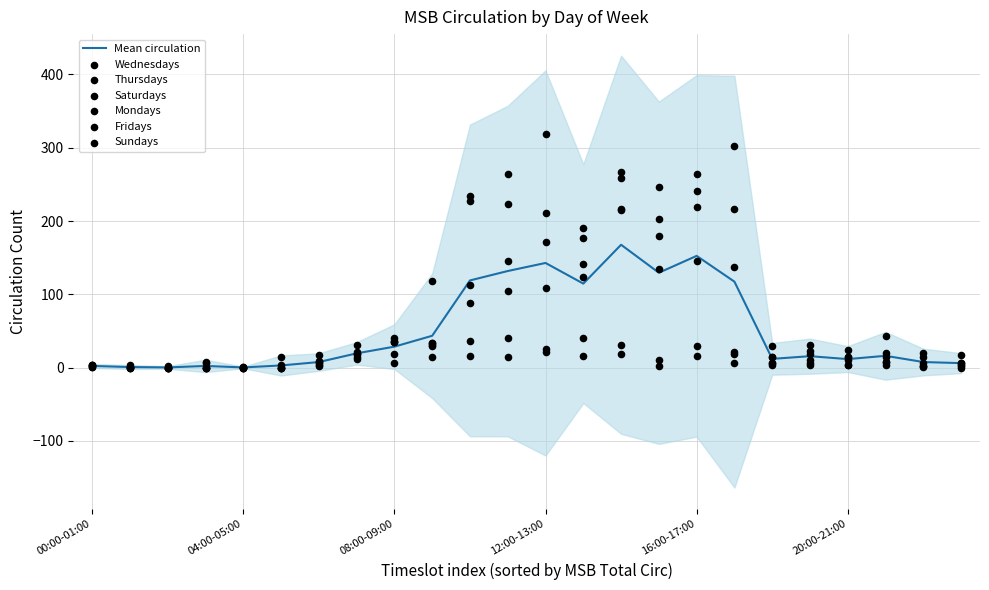

What is the highest value of the Mean circulation series?

167.7